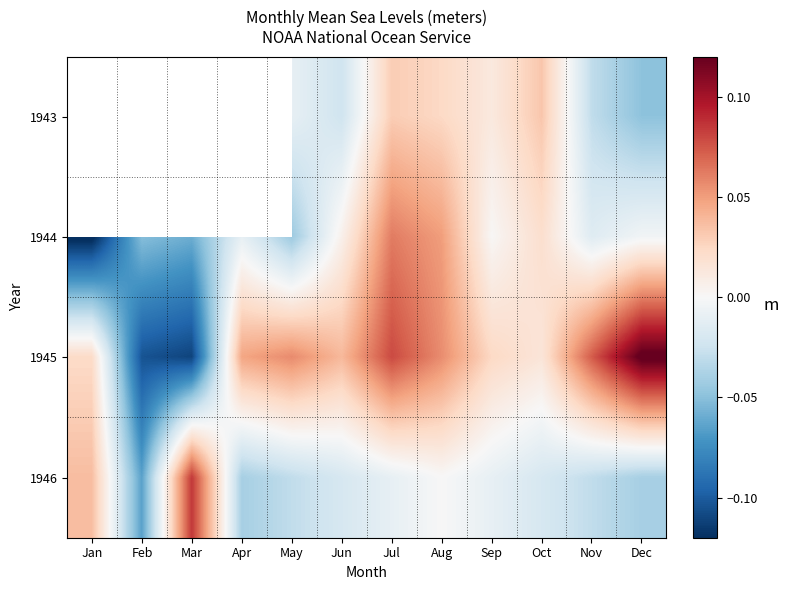

List the series in order of their overall mean, highest first.

1943, 1945, 1946, 1944